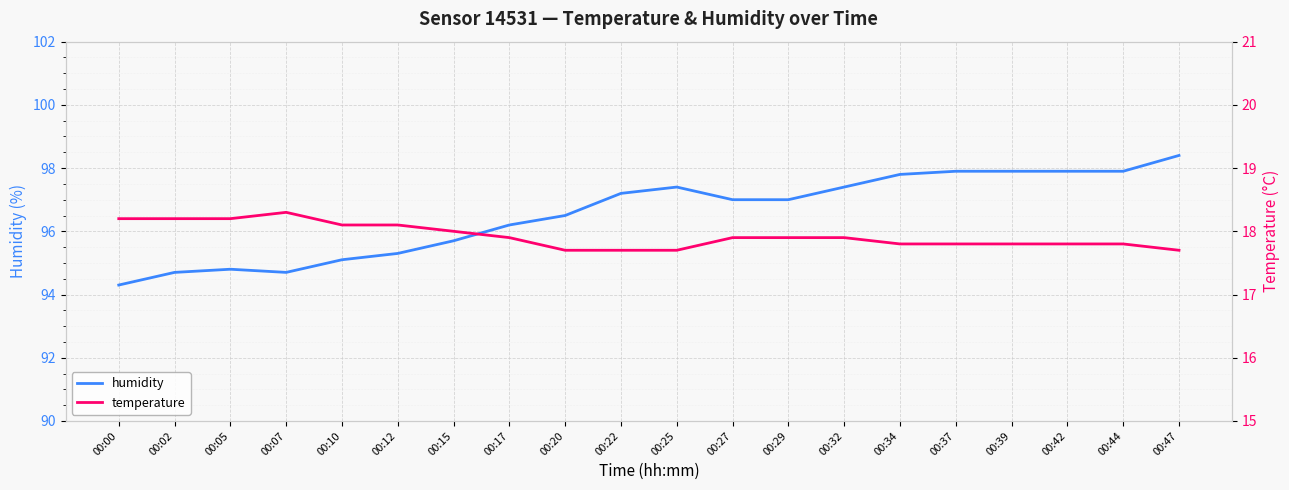

What is the value of the temperature point at the 14th from the left?

17.9